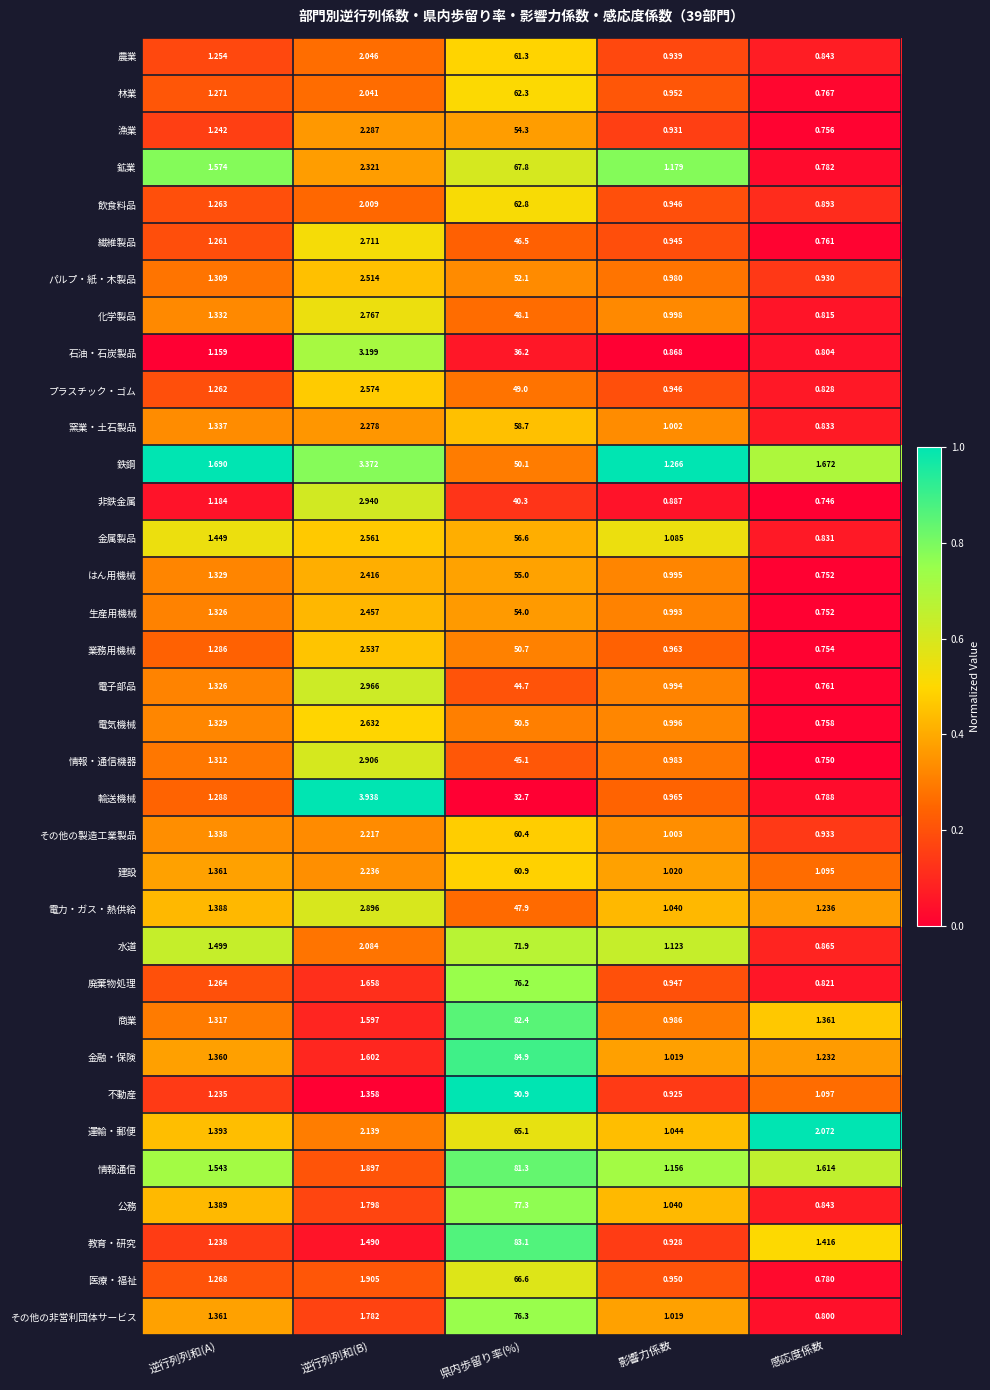

Where does the 生産用機械 series first go above 1?

逆行列列和(A)